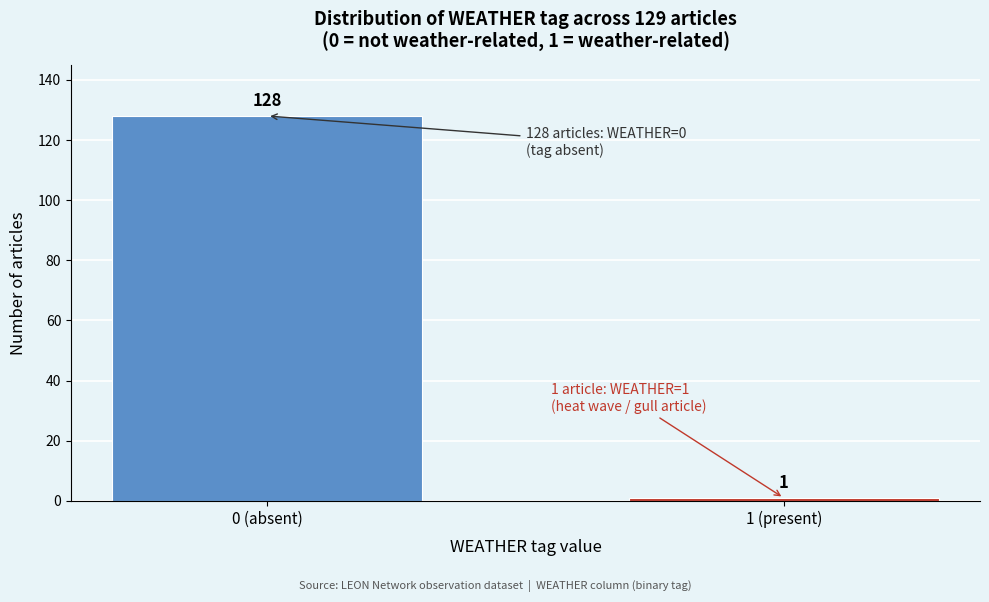

Reading left to right, what are all the values shown in this chart?

0 (absent)=128	1 (present)=1